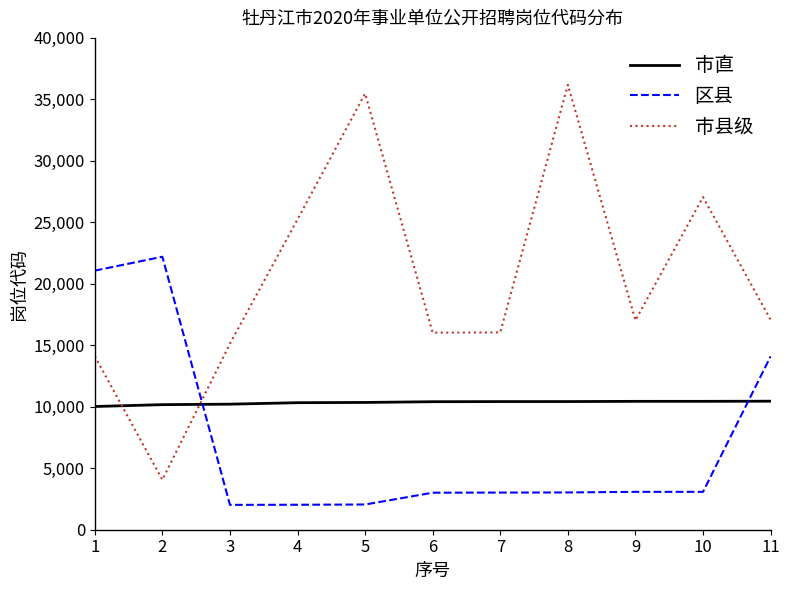

What is the maximum value for 区县?

22201